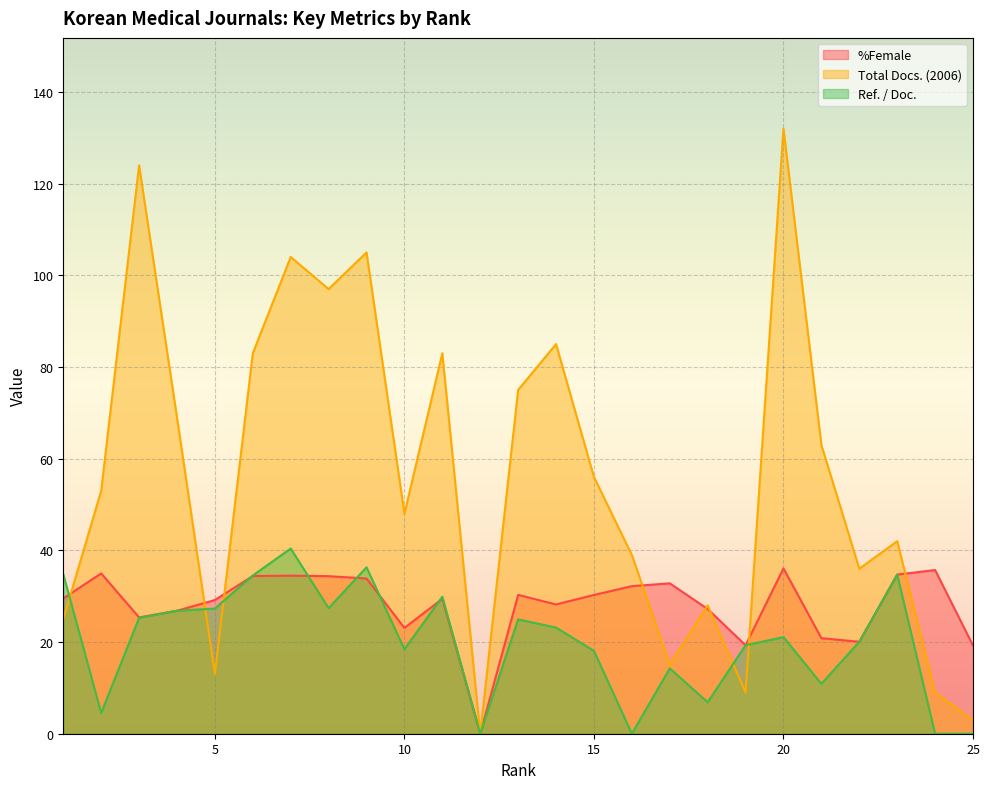

True or false: %Female and Ref. / Doc. intersect in this chart.

True